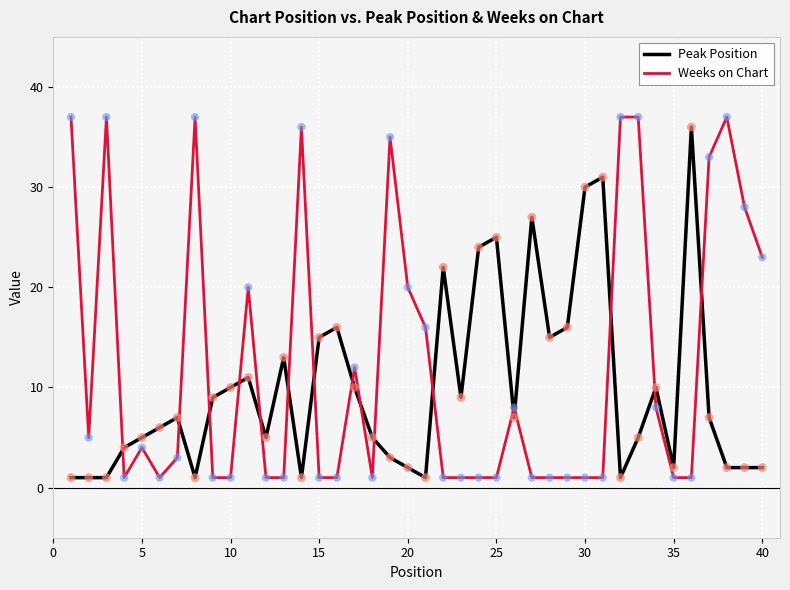

Which series has the largest total across all categories?

Weeks on Chart